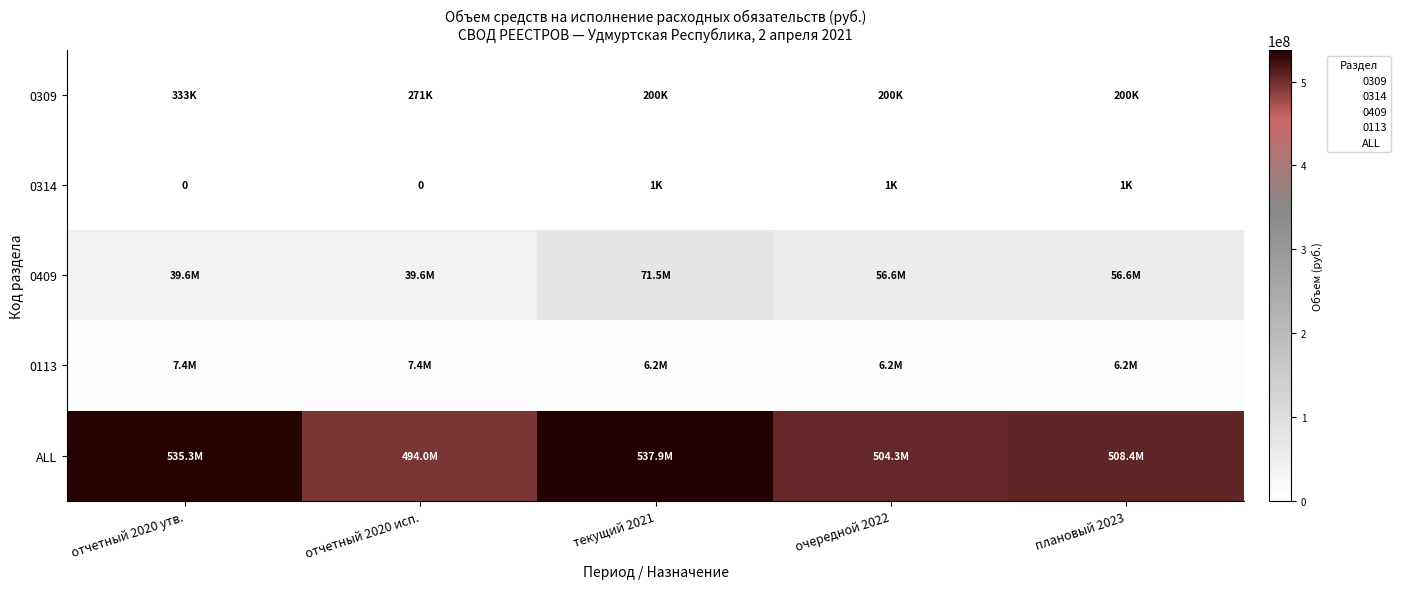

The value of 0409 at очередной 2022 is 76390734.8. True or false?

False